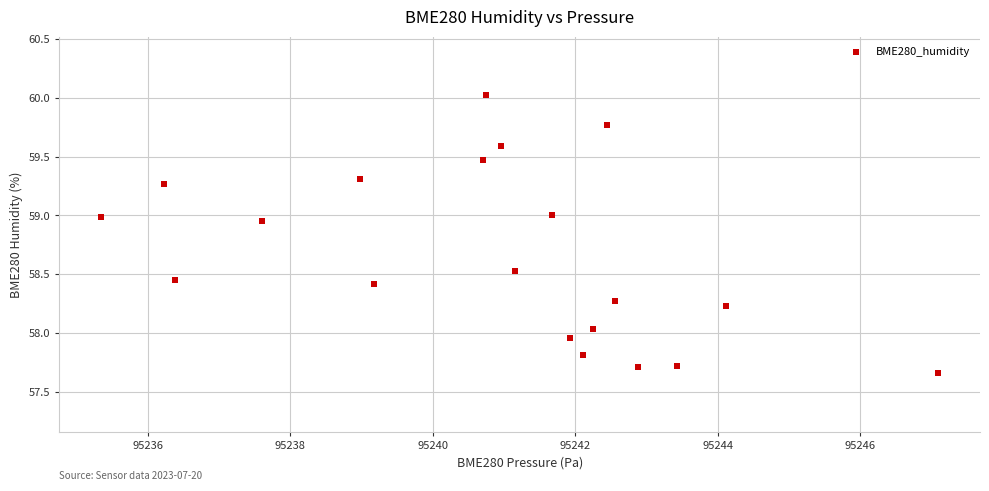

What is the range of X values (max minus min)?

11.7